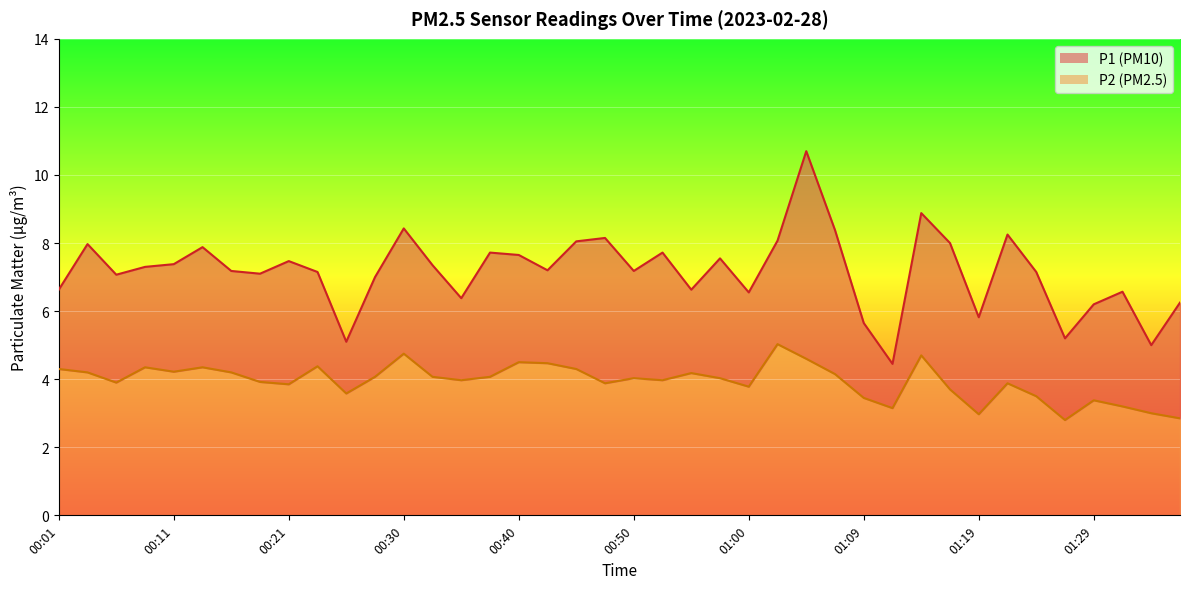

How many distinct data groups are displayed?

2